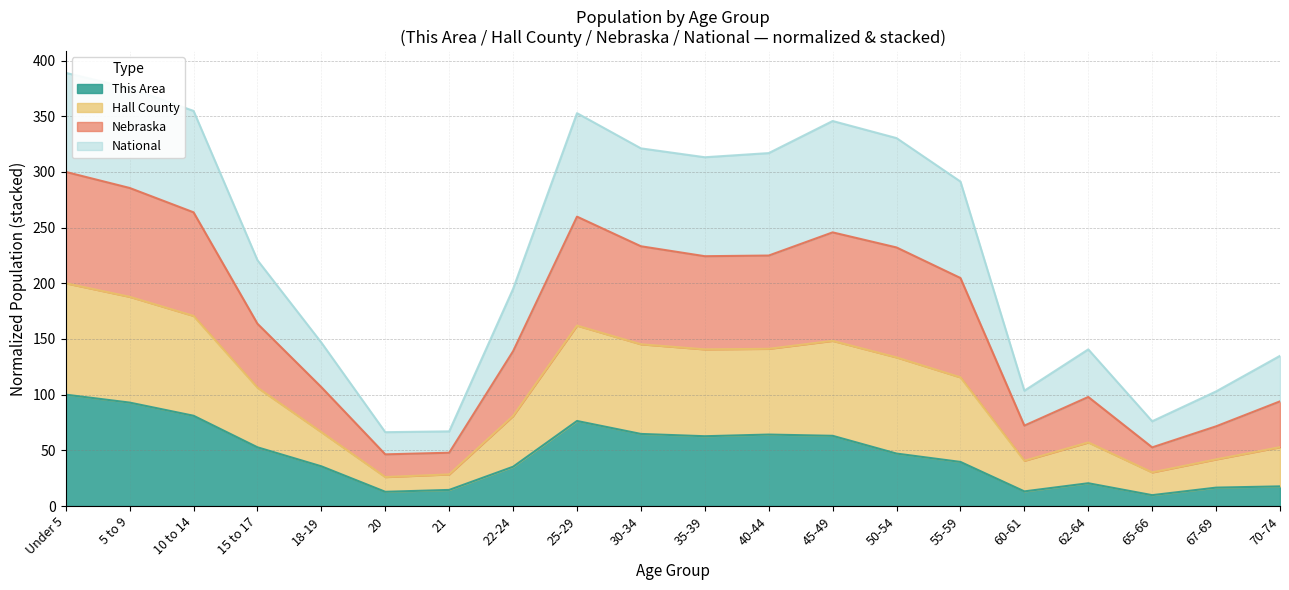

What is the total value across all series at 35-39?

313.2